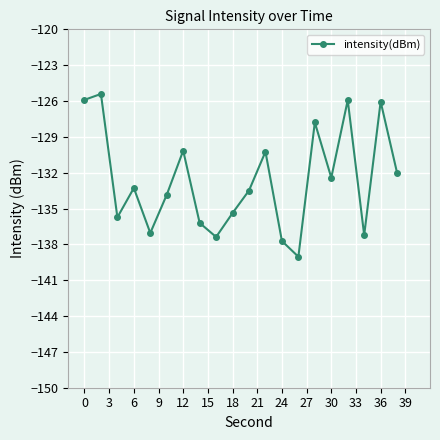

Reading left to right, list all the values displayed in this chart.

-125.9	-125.4	-135.7	-133.3	-137.0	-133.8	-130.2	-136.2	-137.4	-135.4	-133.5	-130.2	-137.7	-139.0	-127.8	-132.4	-125.9	-137.2	-126.1	-132.0